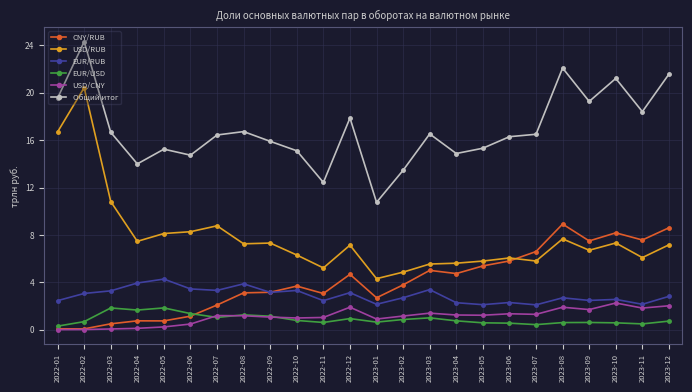

The value of USD/CNY at 2023-11 is 0.8. True or false?

False